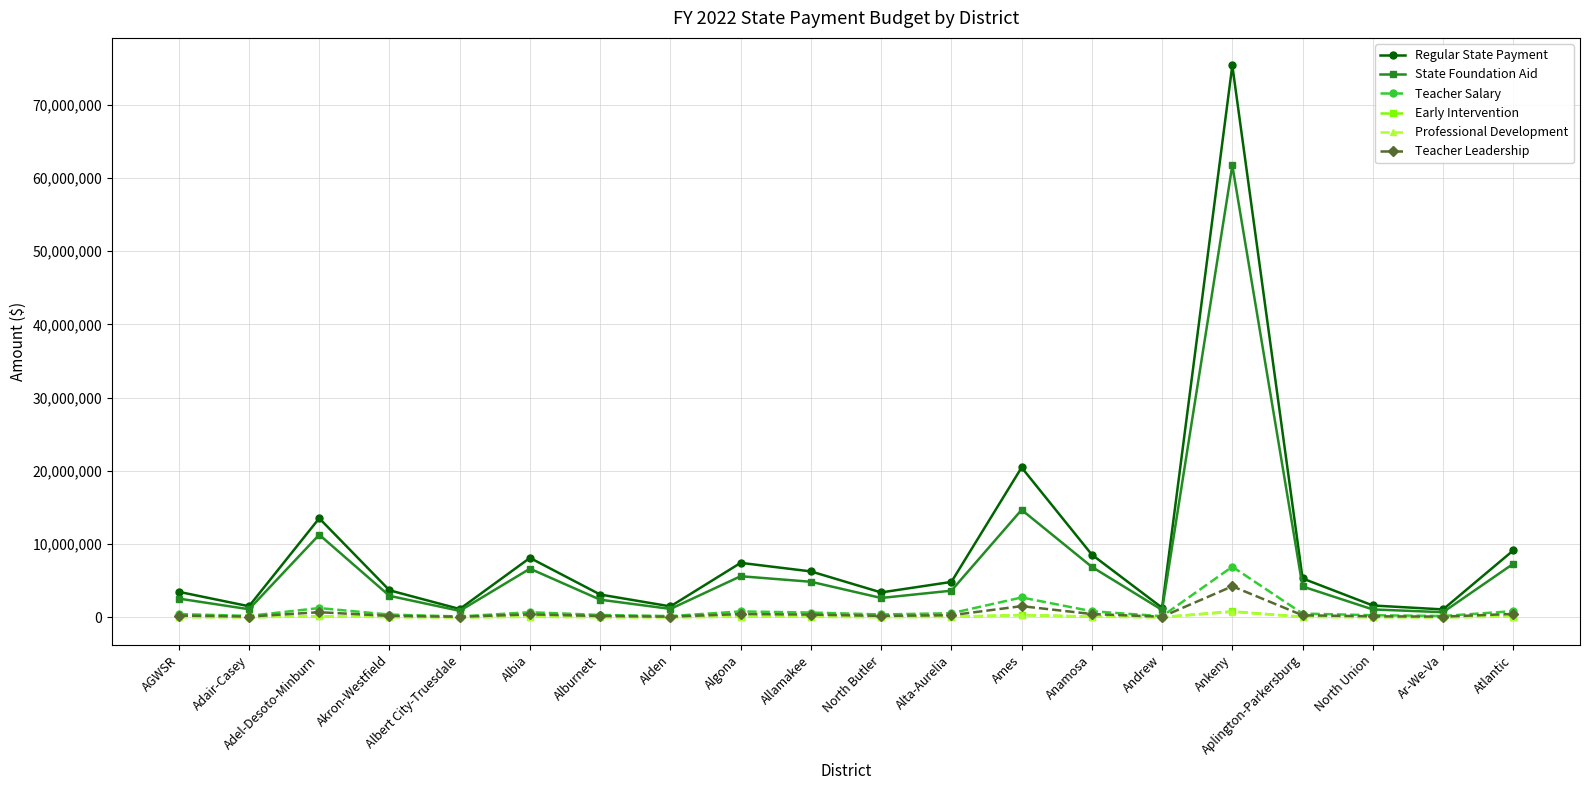

What is the label of the 16th point from the right?

Albert City-Truesdale